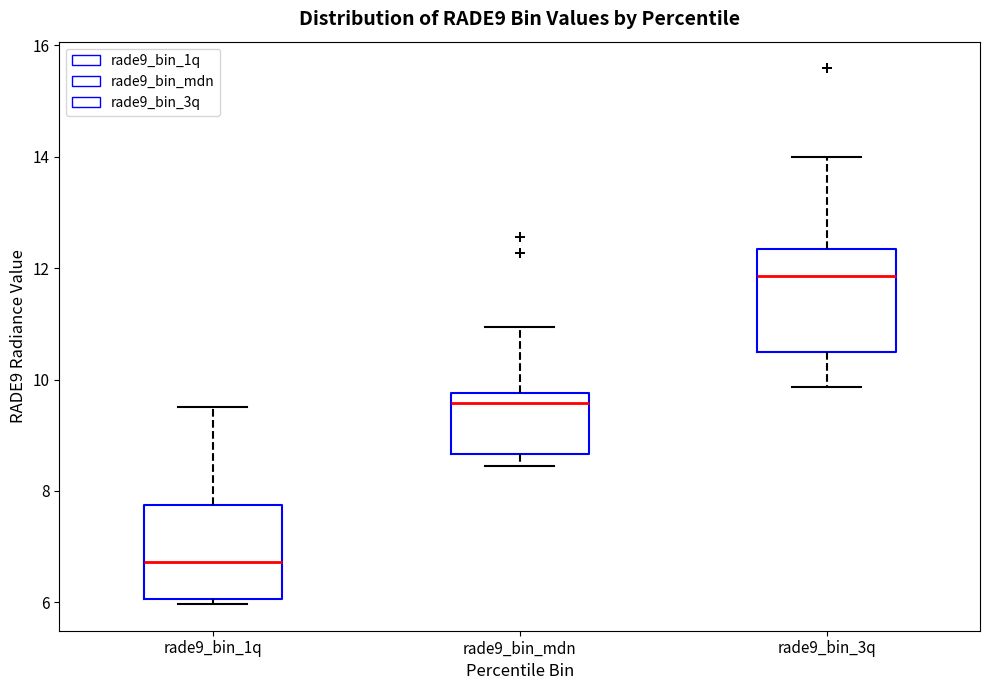

Reading left to right, transcribe this box plot: for each box, give where its median line is, the range the box spans, and where its two whiskers end, as read against the y-axis. The values are not printed on the chart, so give them approximately, as read against the axis.

rade9_bin_1q: median 6.8, box 6.0 to 7.8, whiskers 6.0 (just below the box's lower edge) to 9.6
rade9_bin_mdn: median 9.6, box 8.6 to 9.8, whiskers 8.4 to 11.0
rade9_bin_3q: median 11.8, box 10.4 to 12.4, whiskers 9.8 to 14.0